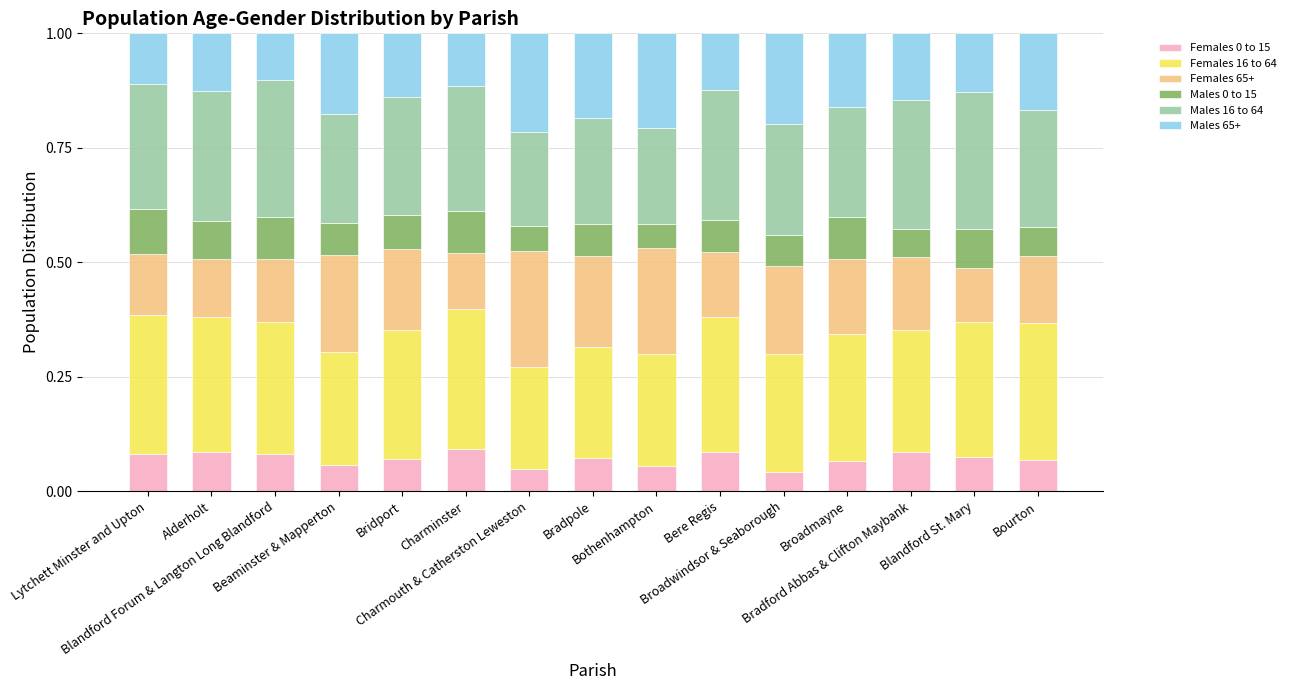

Where is Males 0 to 15 nearest to the value 0?

Bothenhampton